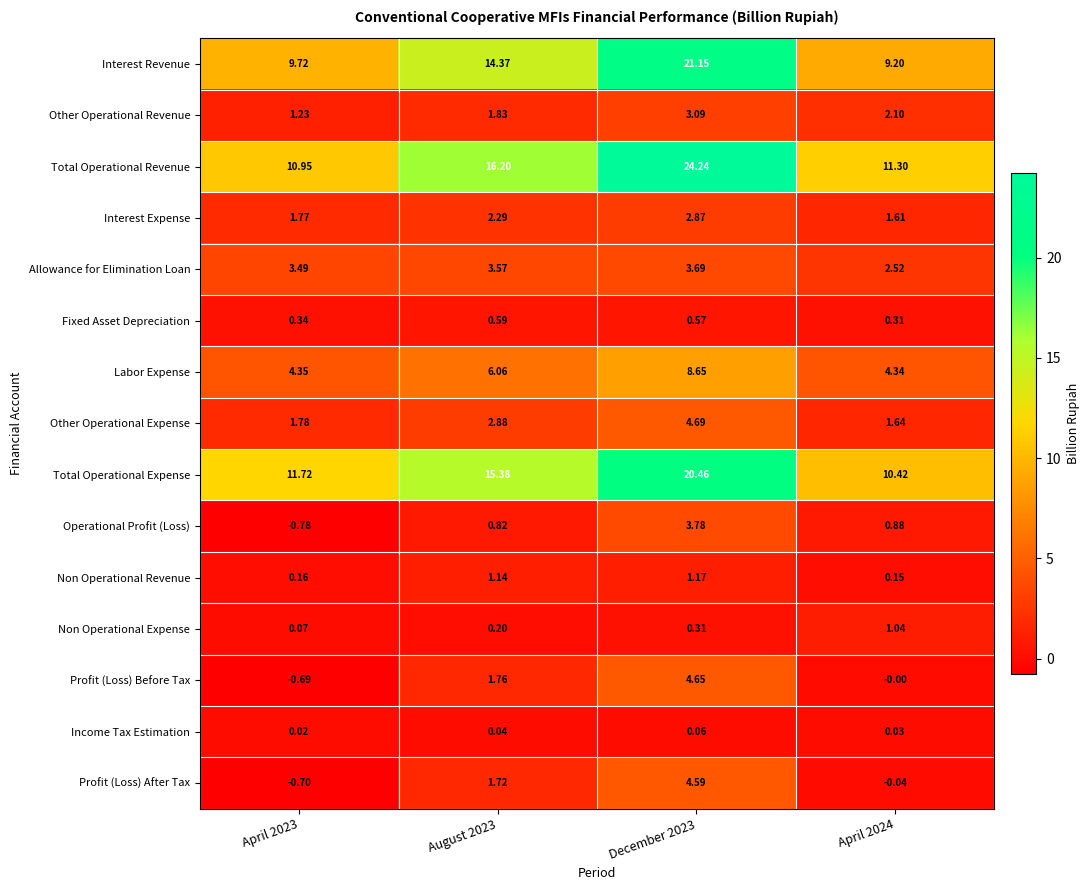

What is the spread (max minus min) of values at April 2024?

11.3